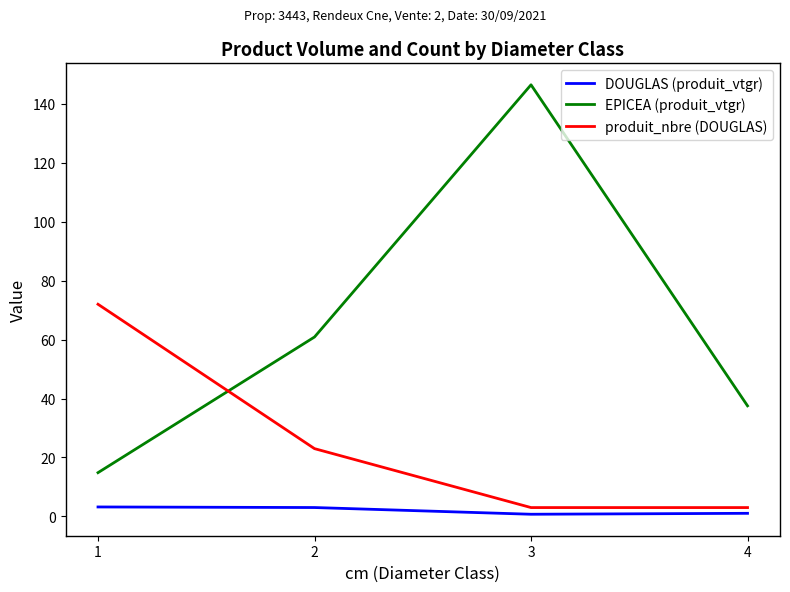

How many lines are shown in the chart?

3